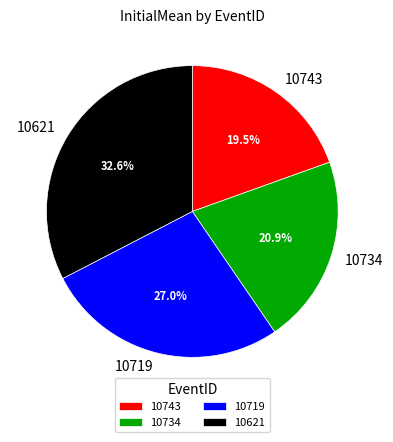

Is it true that 10719 is 27% of the pie?

True